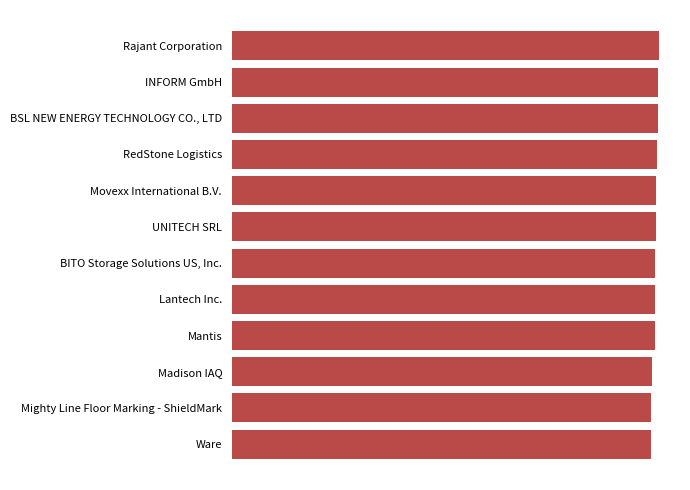

Are the bars horizontal?

Yes